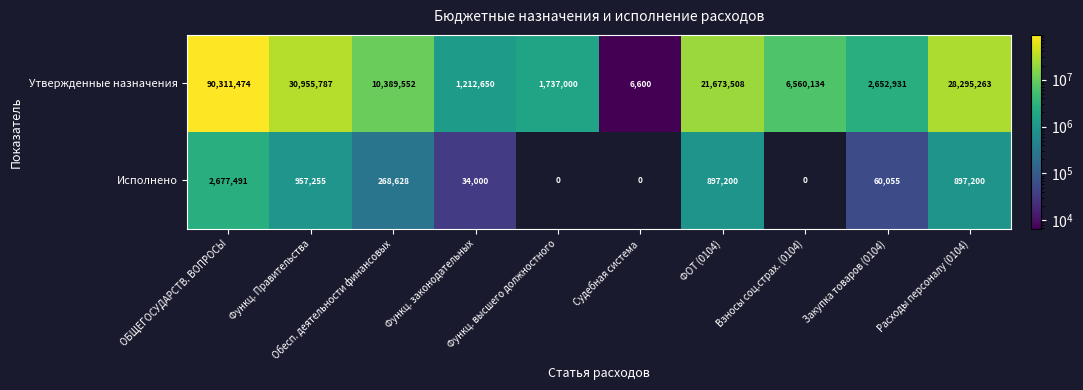

What is the average value of the Утвержденные назначения series?

19379490